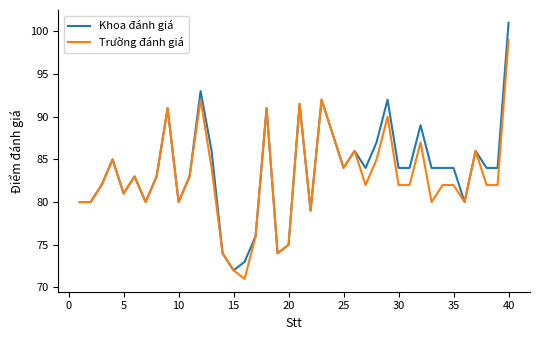

What is the difference between the maximum and second lowest values in the Trường đánh giá series?

27.0